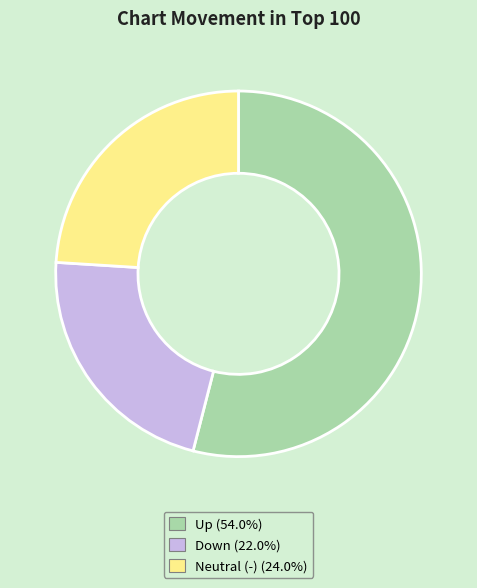

Is there a majority slice in this chart?

Yes